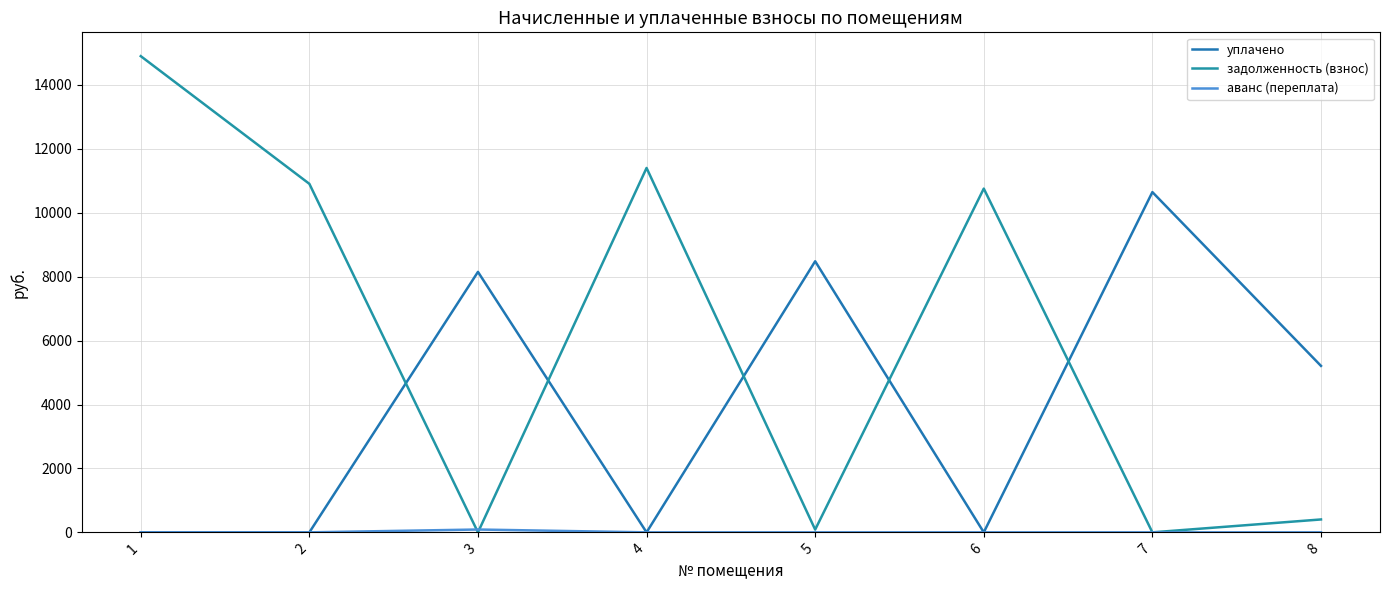

What is the average value of the задолженность (взнос) series?

6056.3